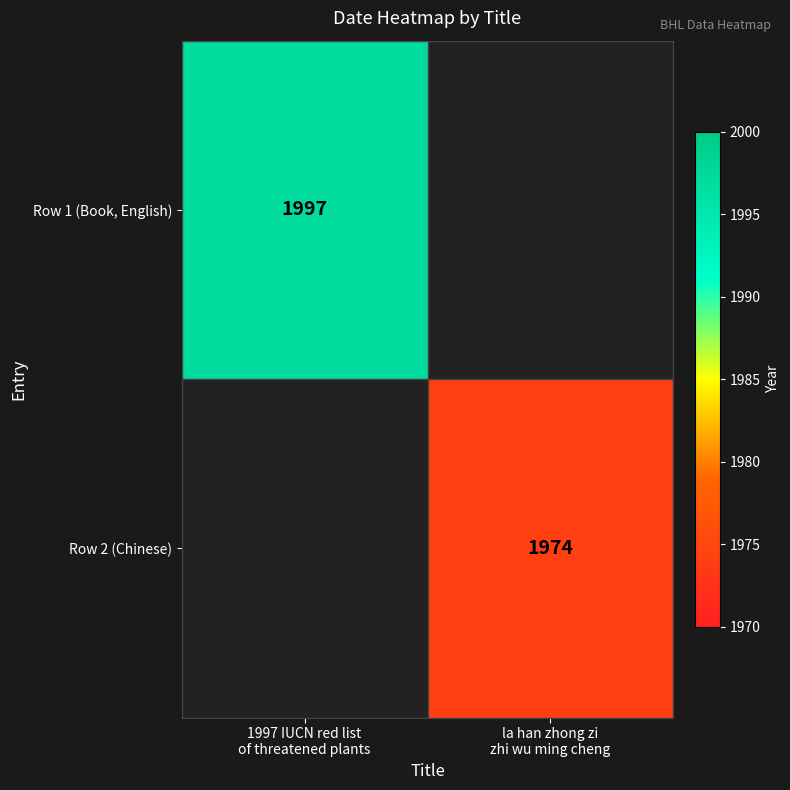

Which label corresponds to the smallest value in the chart?

la han zhong zi
zhi wu ming cheng